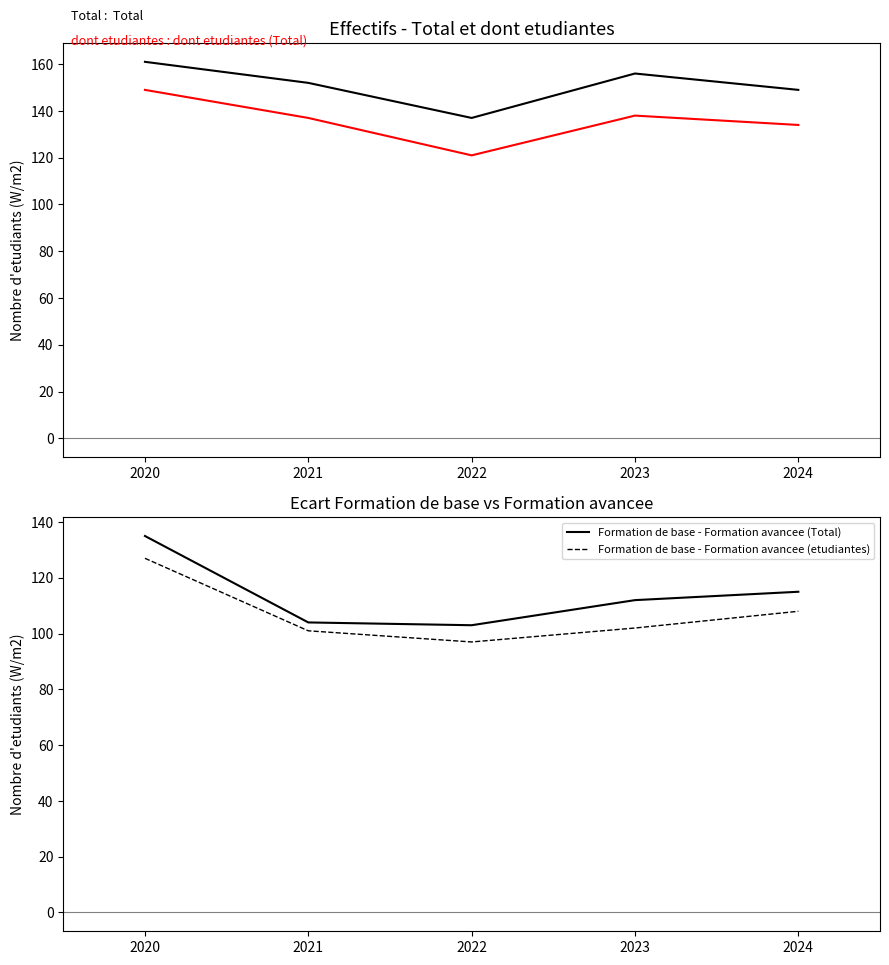

Is it true that Formation de base - Formation avancee (Total) equals 154 at 2021?

False